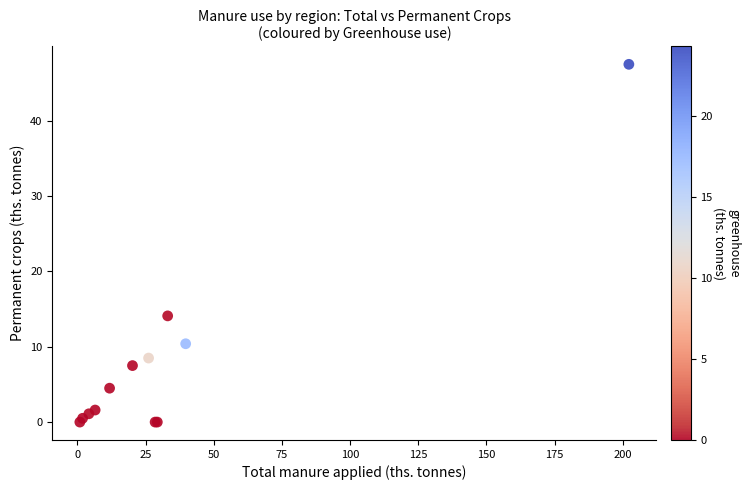

What Y value in the scatter plot is closest to 23?

14.1